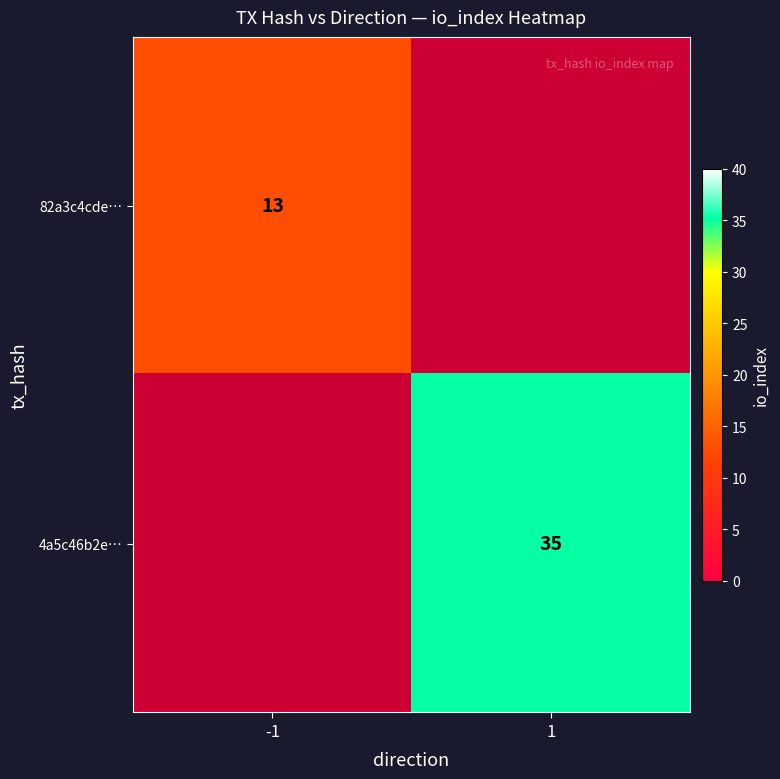

The 82a3c4cde… series shows 13 at -1. True or false?

True